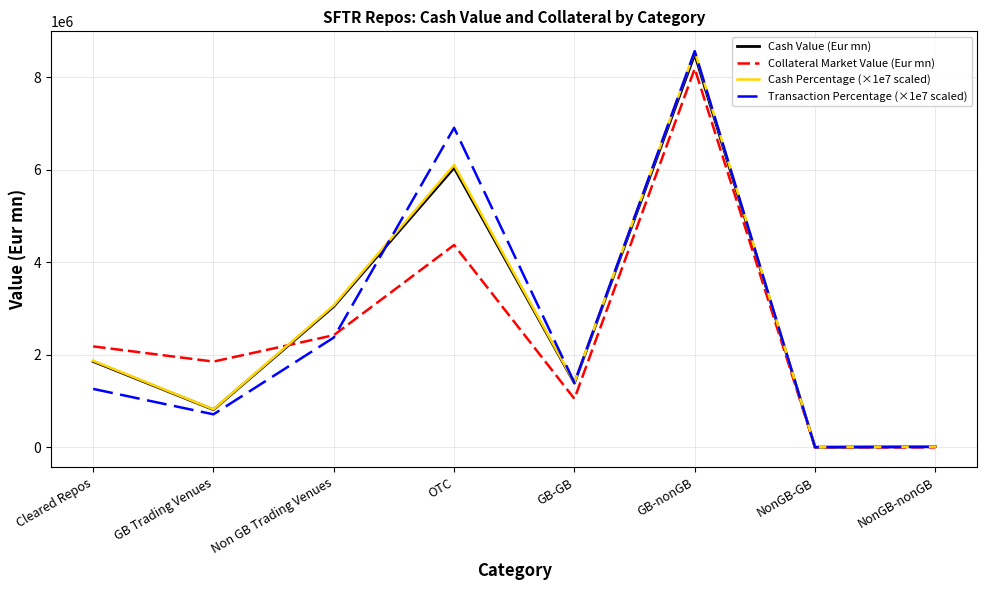

How many values in the Cash Percentage (×1e7 scaled) series are below 1873007?

4